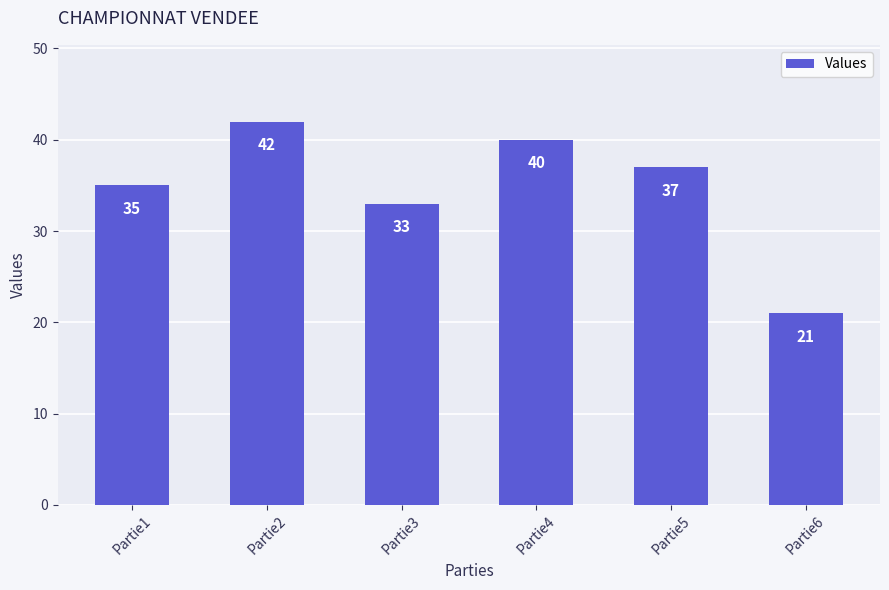

Does the chart contain stacked bars?

No